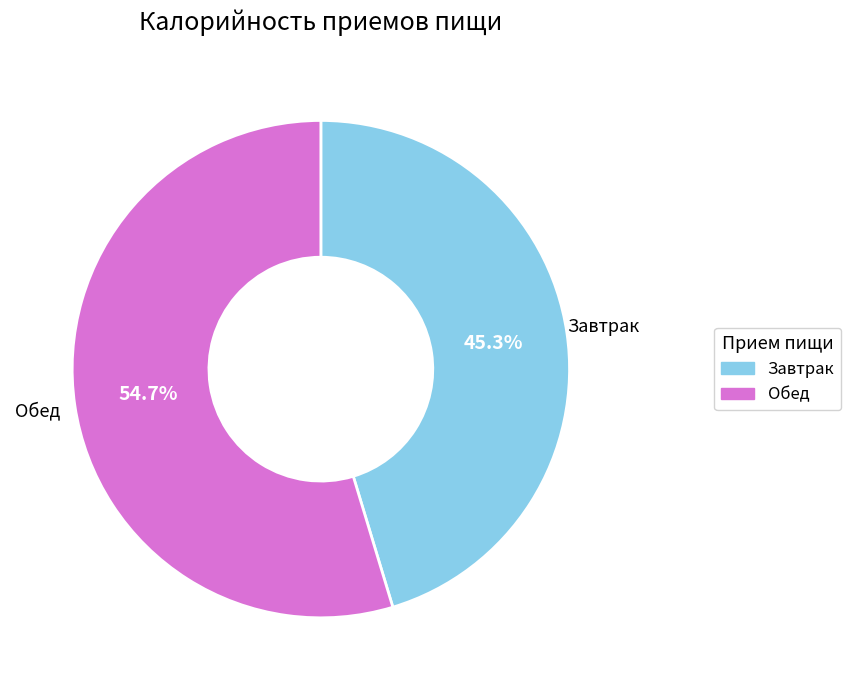

What percentage is NOT represented by Обед?

45.3%